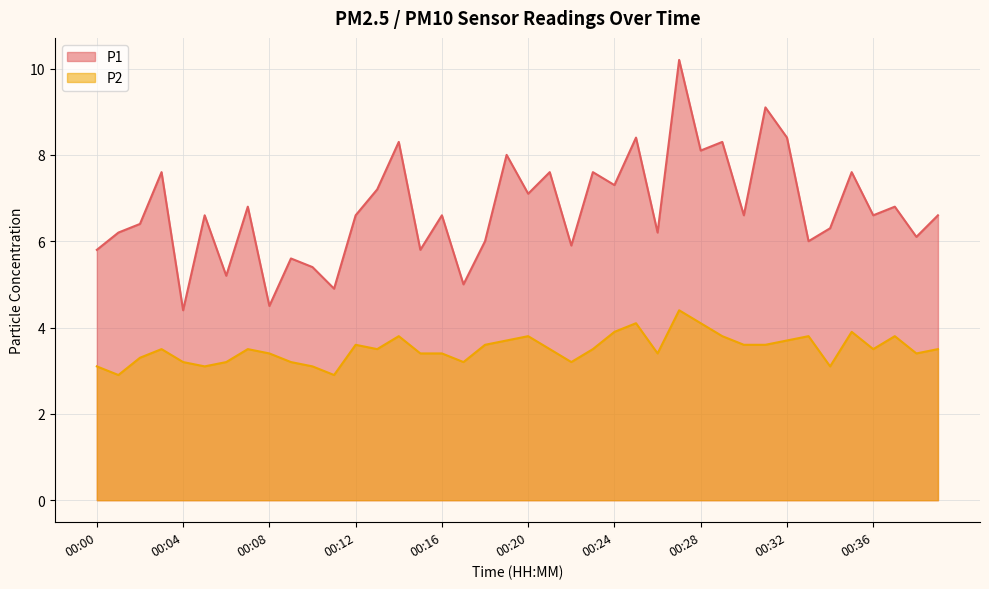

What is the sum of the P1 values at 00:26 and 00:17?

11.2